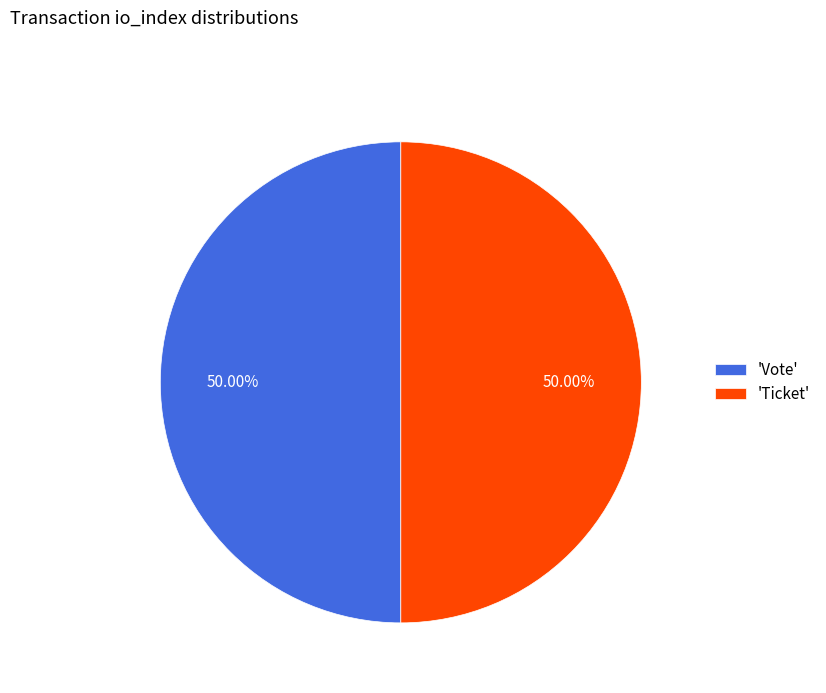

Count the number of slices in the pie.

2